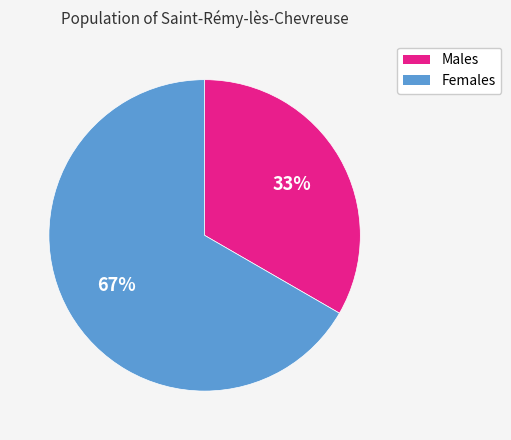

Is there a majority slice in this chart?

Yes